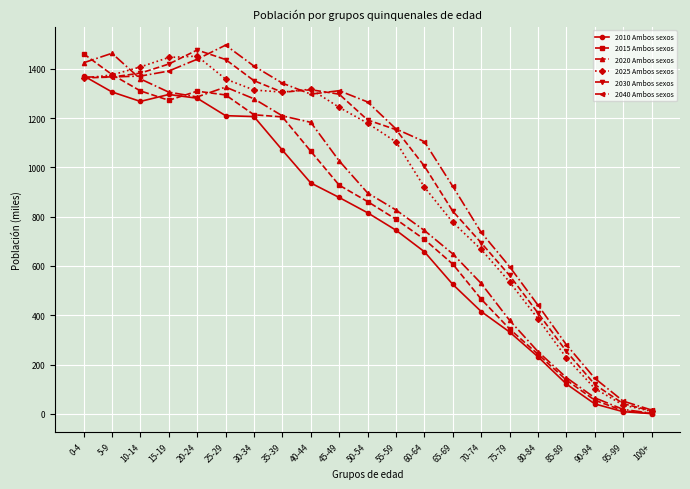

True or false: 2010 Ambos sexos and 2015 Ambos sexos intersect in this chart.

True